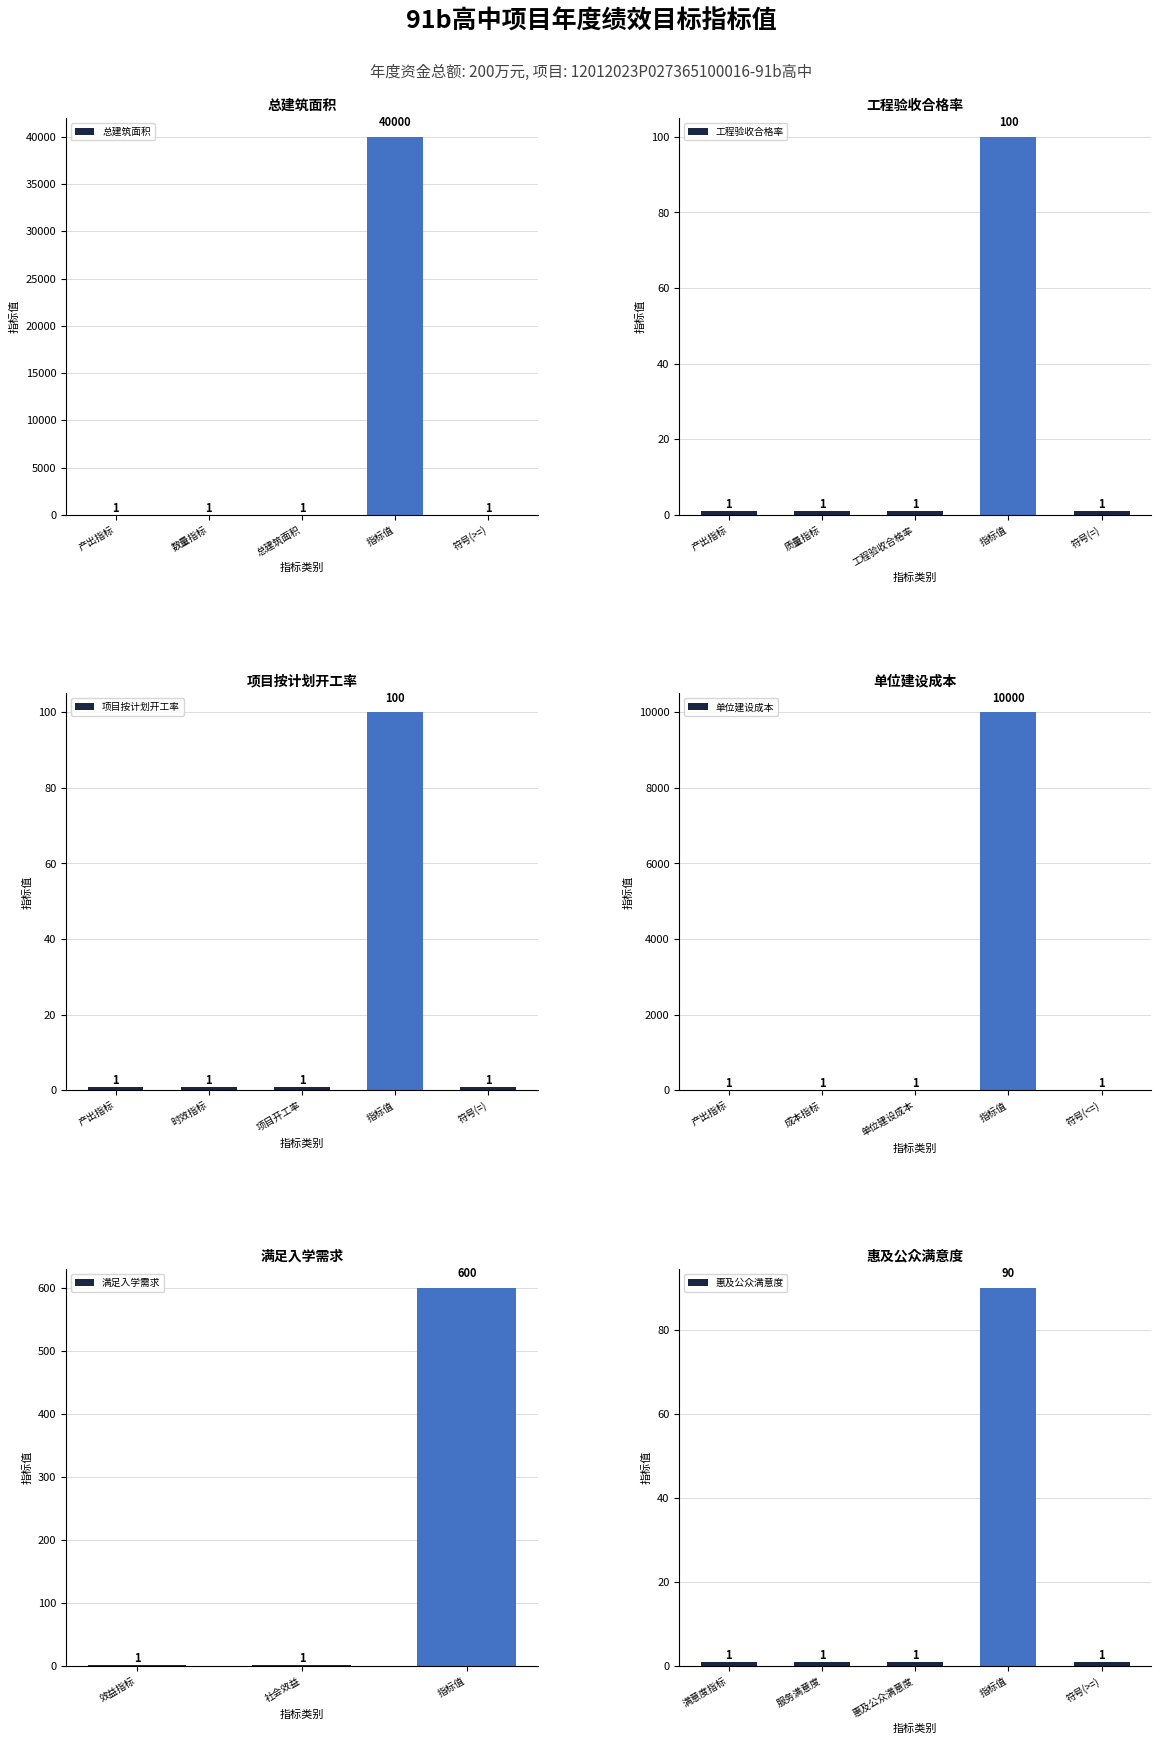

List the labels in order of value, smallest first.

惠及公众满意度(%), 工程验收合格率(%), 项目按计划开工率(%), 满足入学需求(人), 单位建设成本(元/平米), 总建筑面积(平米)